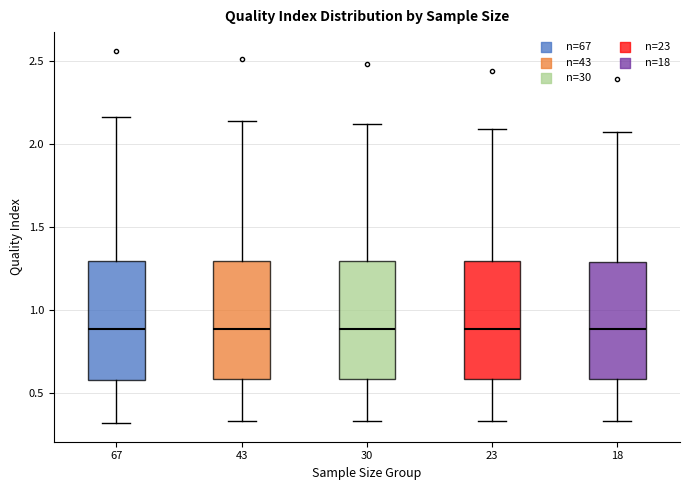

Reading left to right, transcribe this box plot: for each box, give where its median line is, the range the box spans, and where its two whiskers end, as read against the y-axis. The values are not printed on the chart, so give them approximately, as read against the axis.

67: median 0.90, box 0.60 to 1.30, whiskers 0.30 to 2.15
43: median 0.90, box 0.60 to 1.30, whiskers 0.35 to 2.15
30: median 0.90, box 0.60 to 1.30, whiskers 0.35 to 2.10
23: median 0.90, box 0.60 to 1.30, whiskers 0.35 to 2.10
18: median 0.90, box 0.60 to 1.30, whiskers 0.35 to 2.05